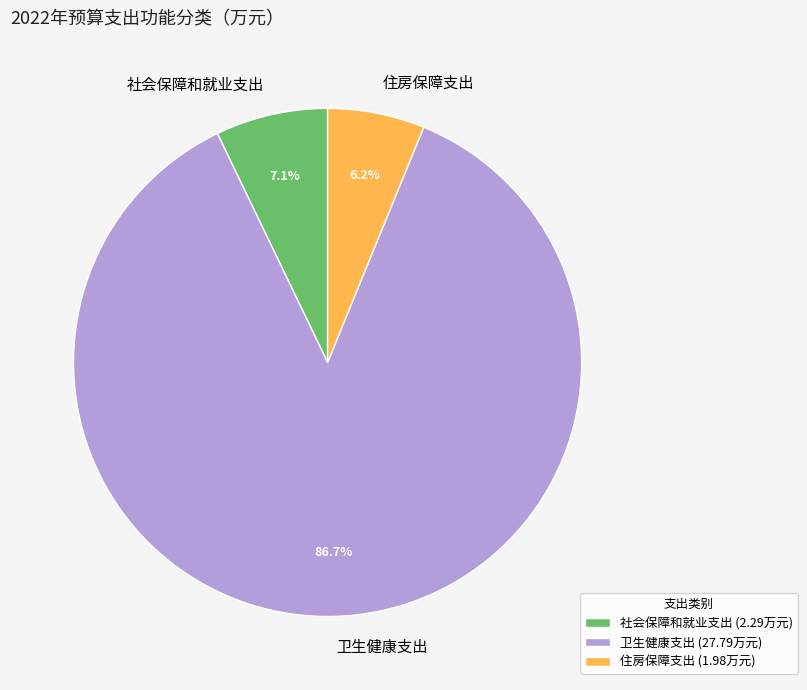

What is the ratio of the value at 住房保障支出 to the value at 社会保障和就业支出?

0.9